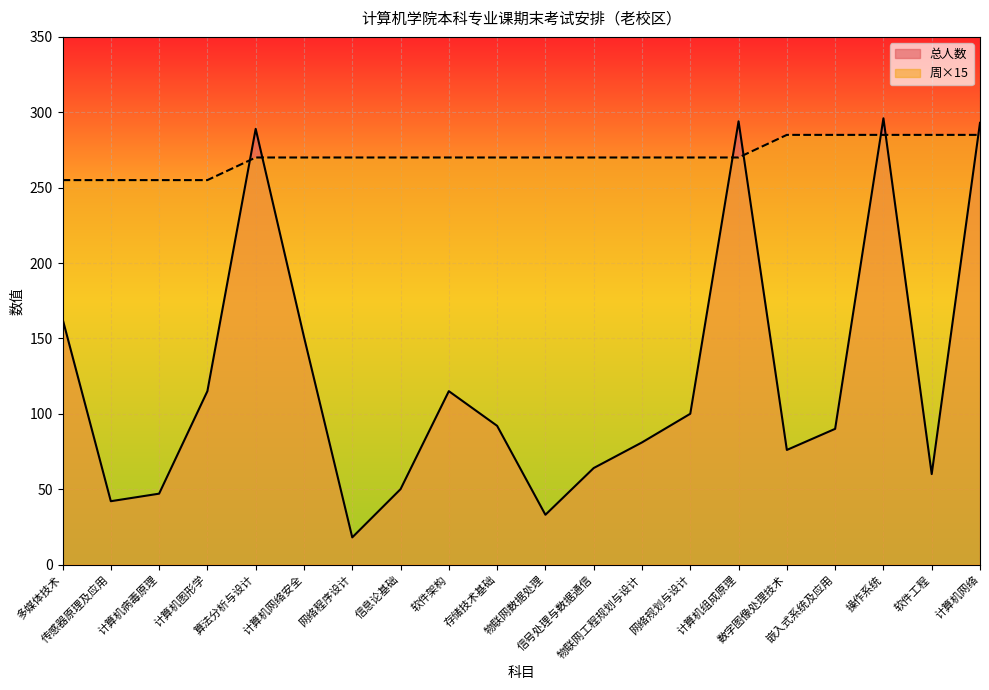

At which category is the sum across all series the highest?

操作系统